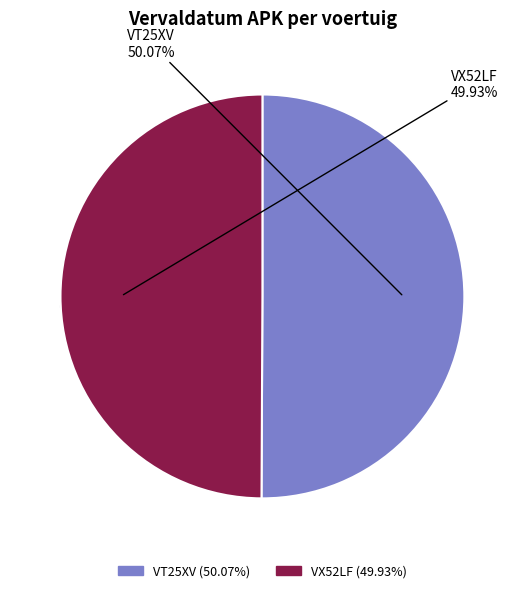

Is it true that VT25XV is 63% of the pie?

False